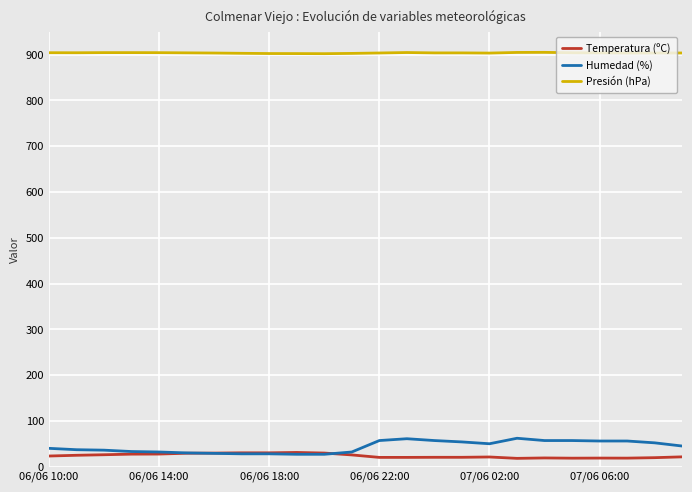

Which series has the widest spread of values?

Humedad (%)